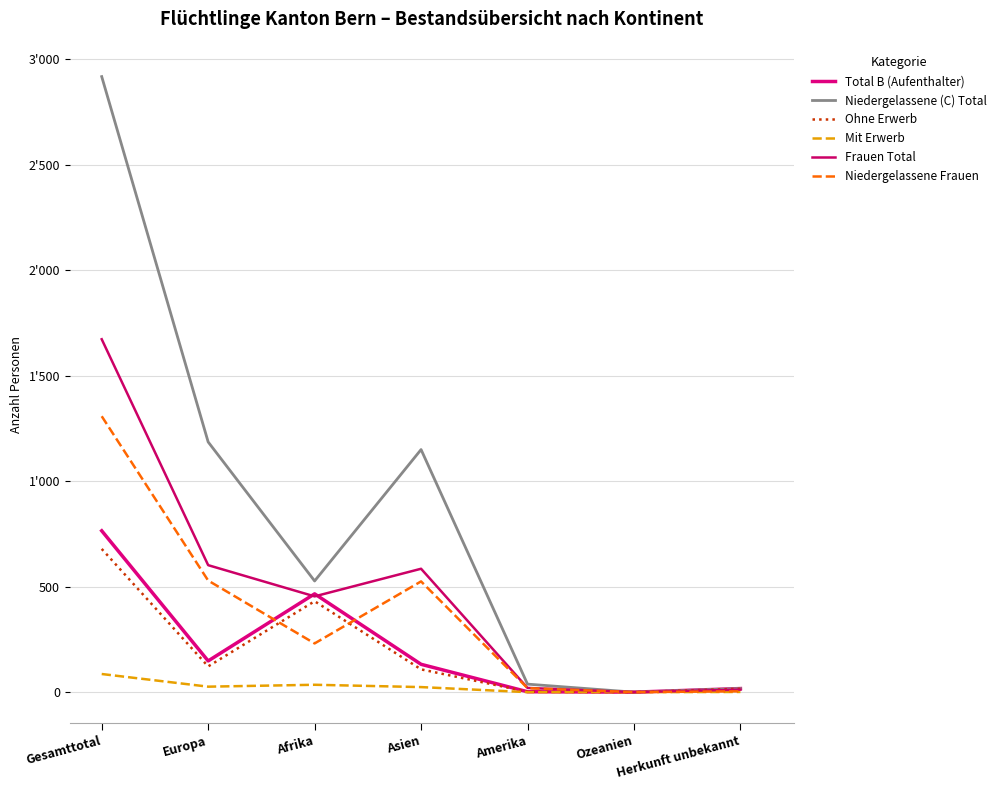

Does the chart have visible grid lines?

Yes